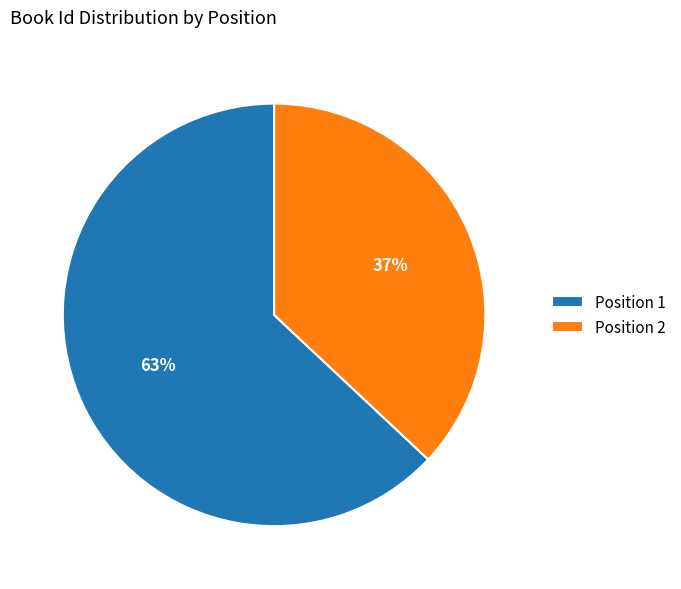

What is the largest slice in the pie chart?

Position 1